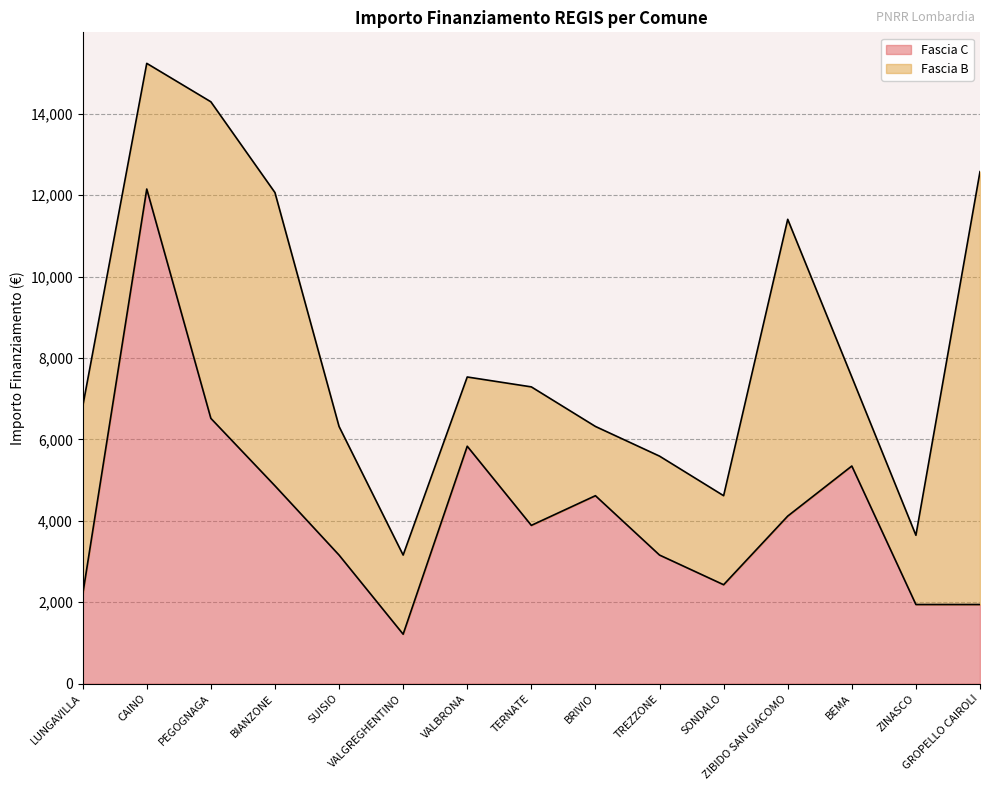

What is the average value?

4224